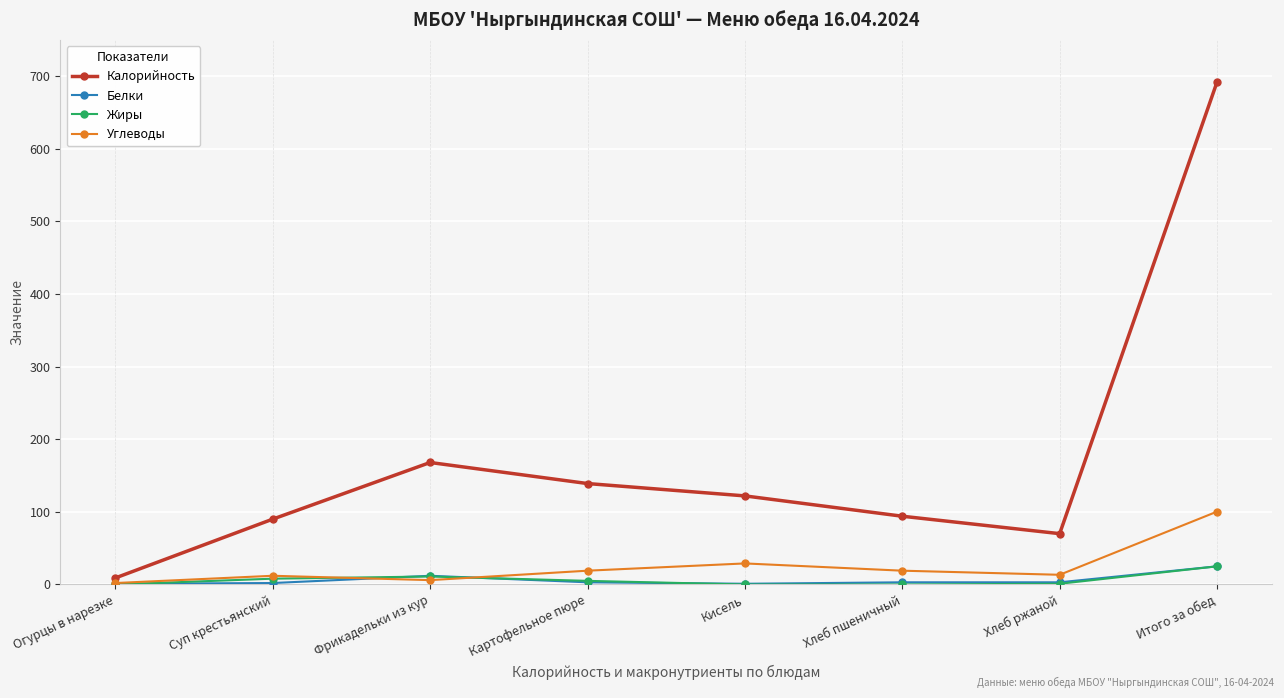

At which label is Белки closest to 13?

Фрикадельки из кур